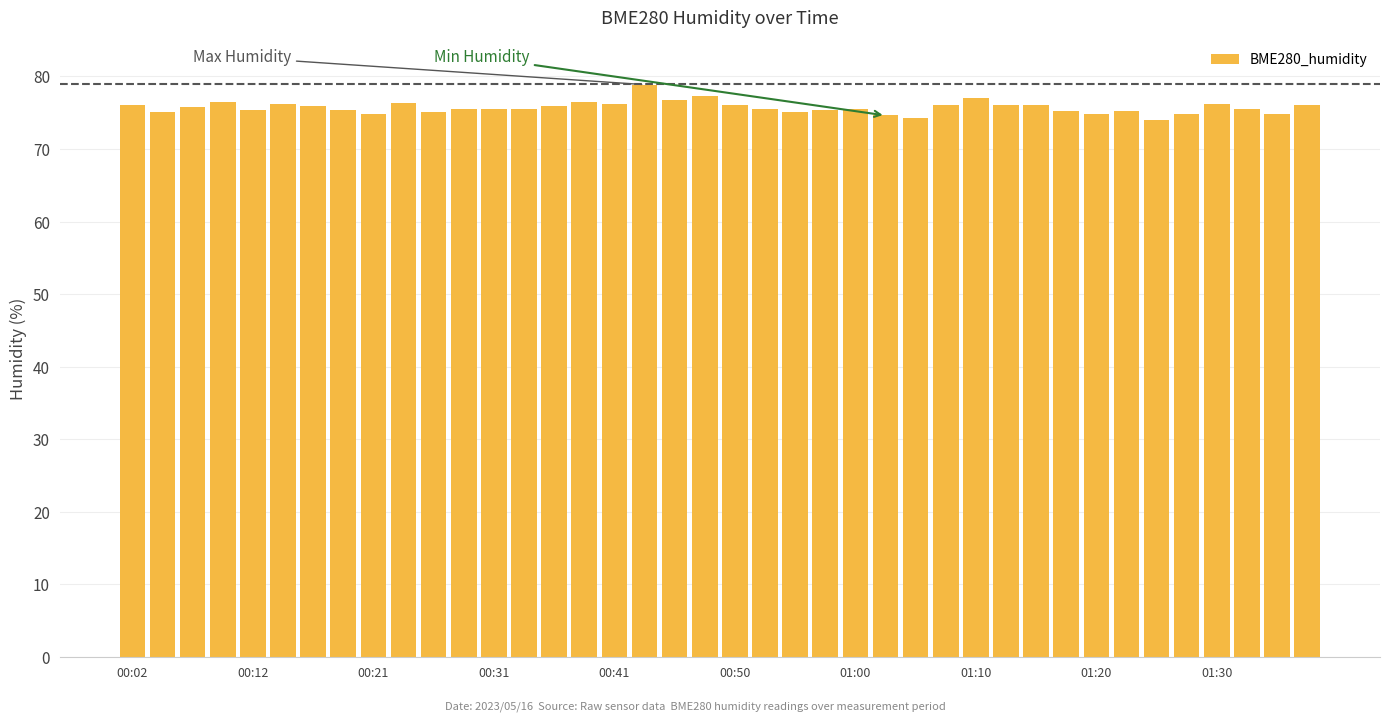

Count the number of categories in the chart.

40